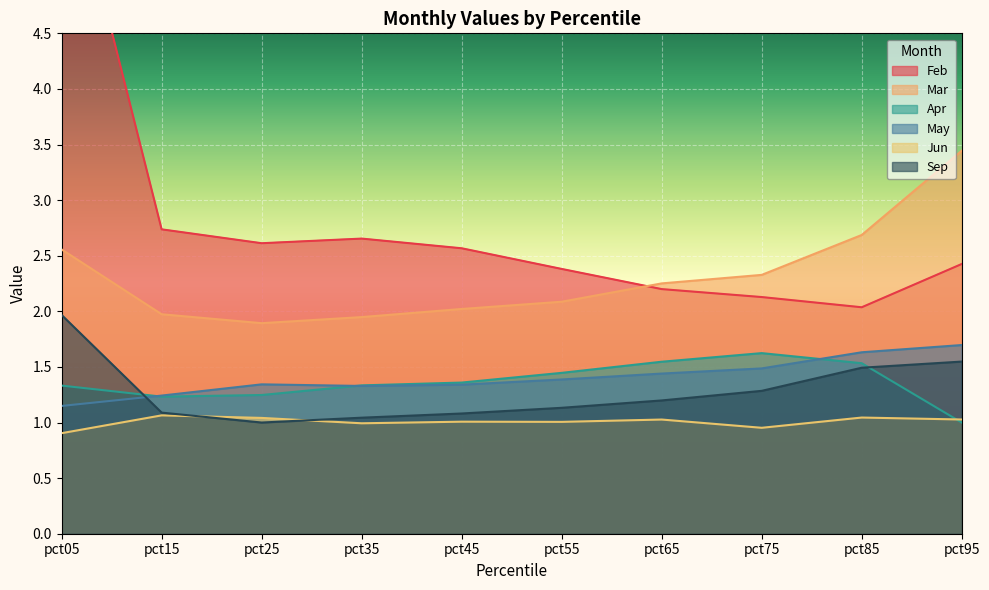

What is the lowest value of the Mar series?

1.9